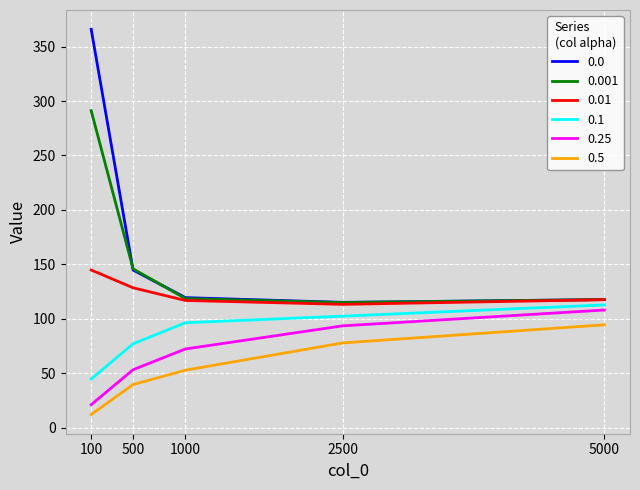

Is the value of 0.0 at 1000 greater than the value of 0.25 at 1000?

Yes